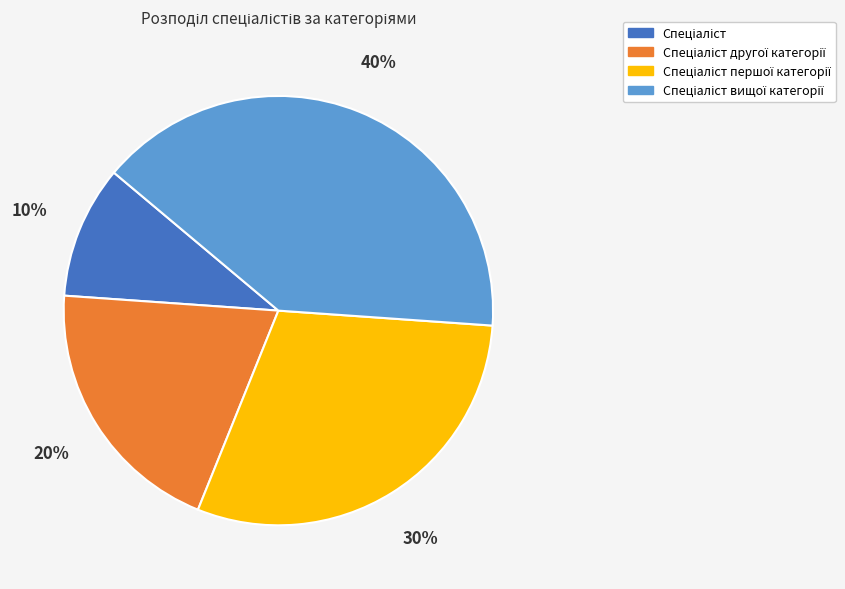

How many segments does this pie chart have?

4